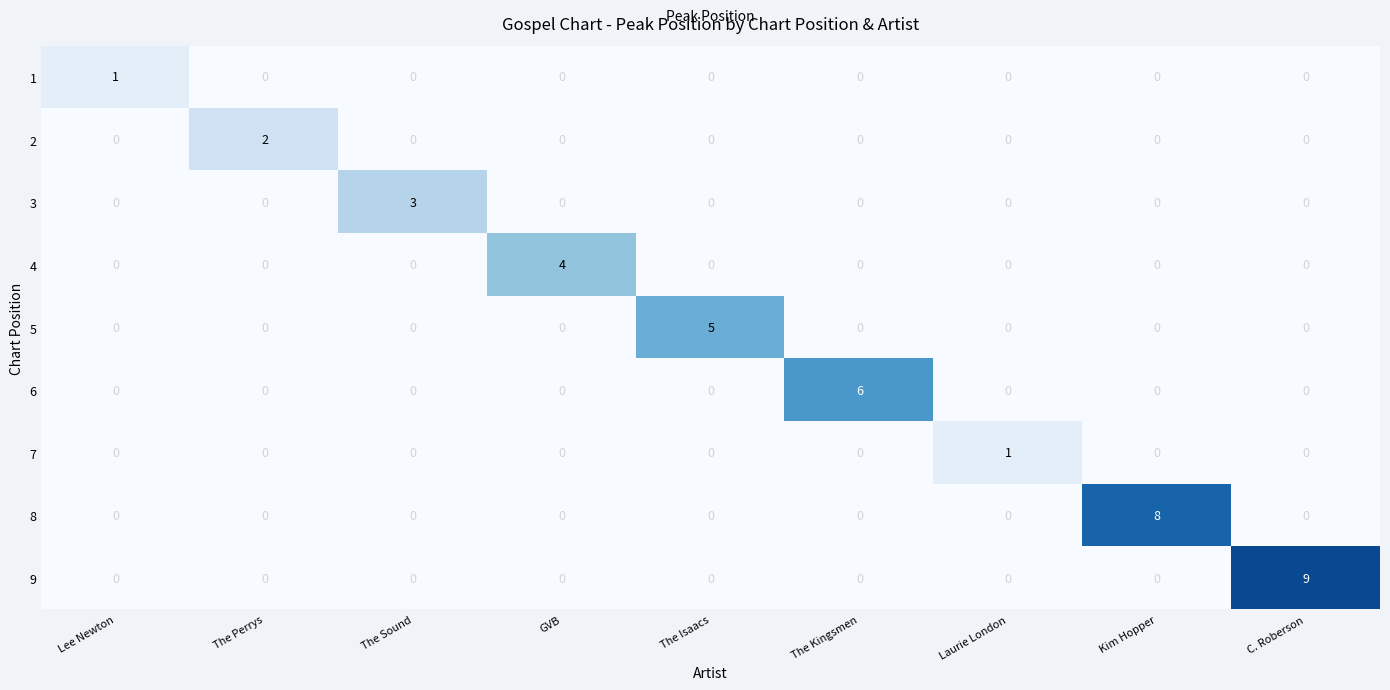

List the series in order of their peak value, highest first.

9, 8, 6, 5, 4, 3, 2, 1, 7